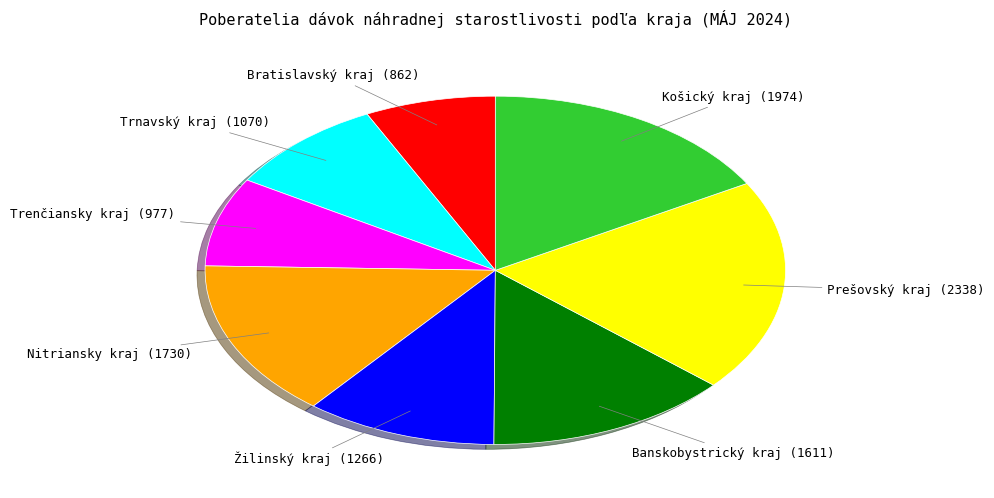

Is there a majority slice in this chart?

No